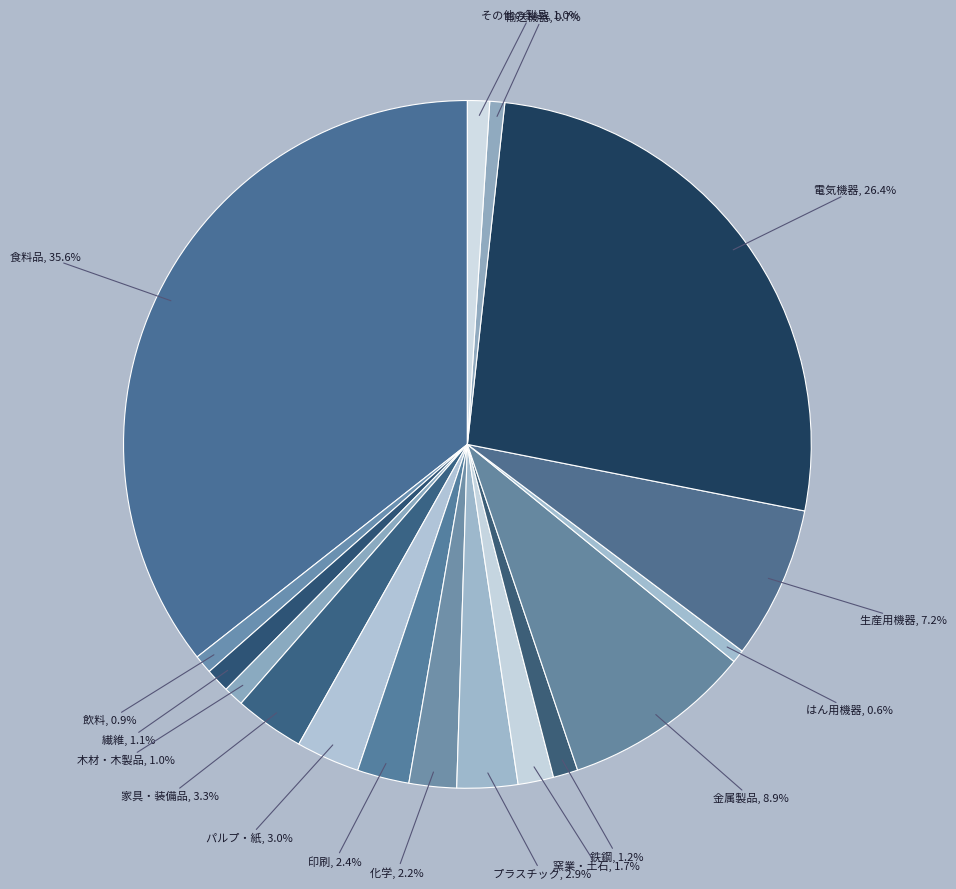

True or false: 金属製品 accounts for 18% of the total.

False